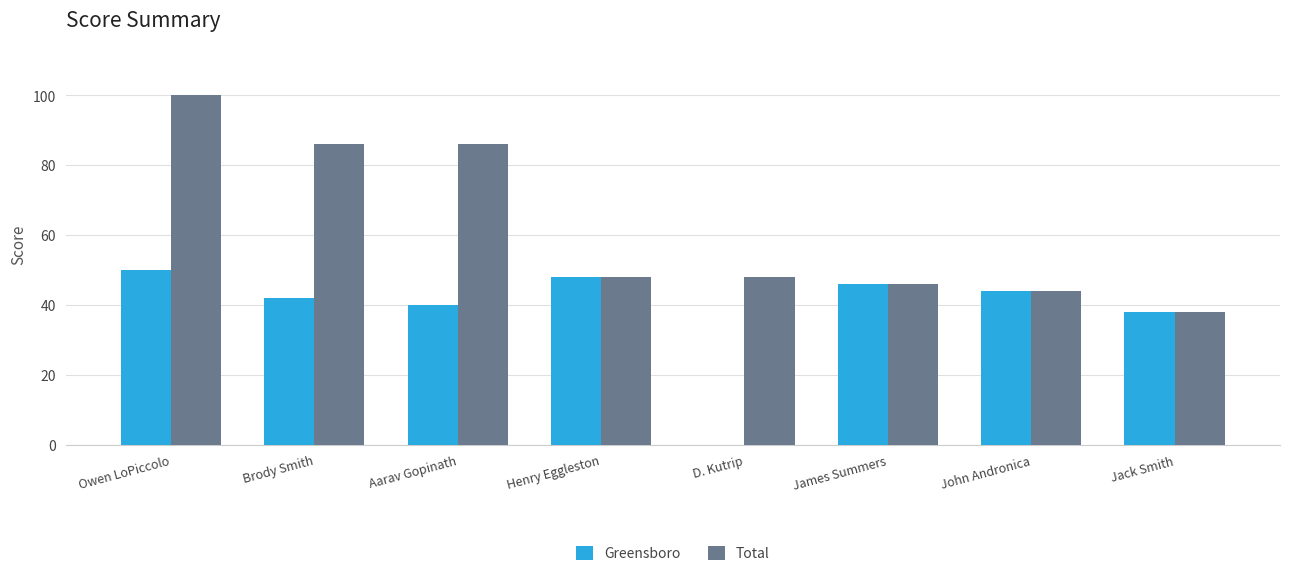

Reading left to right, list all the values displayed in this chart.

Greensboro: 50	42	40	48	0	46	44	38
Total: 100	86	86	48	48	46	44	38